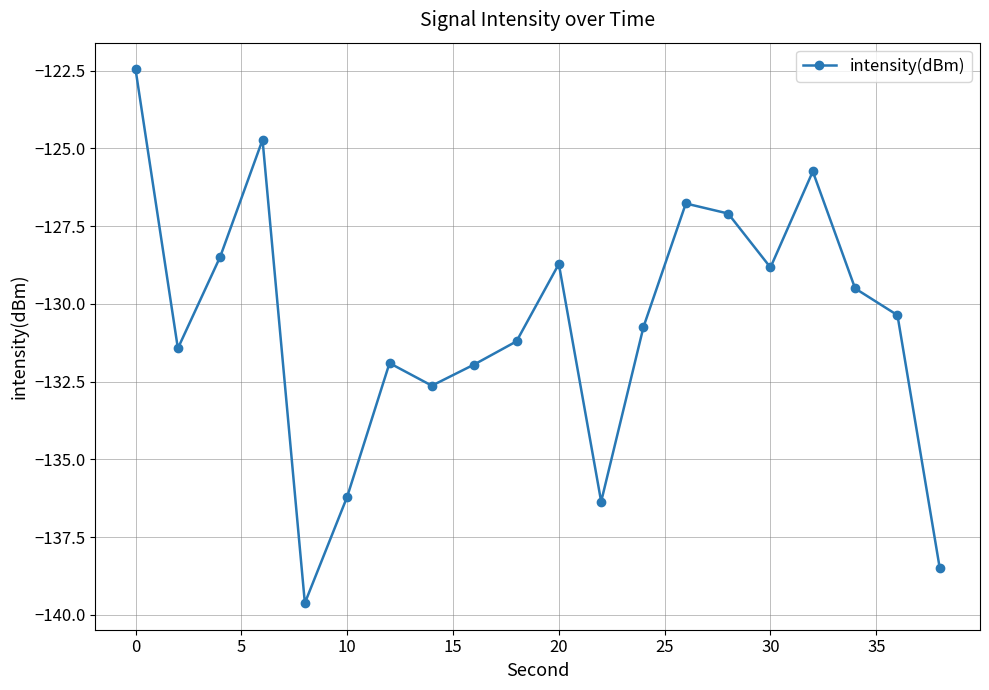

True or false: the data has more than 0 interior local peaks.

True